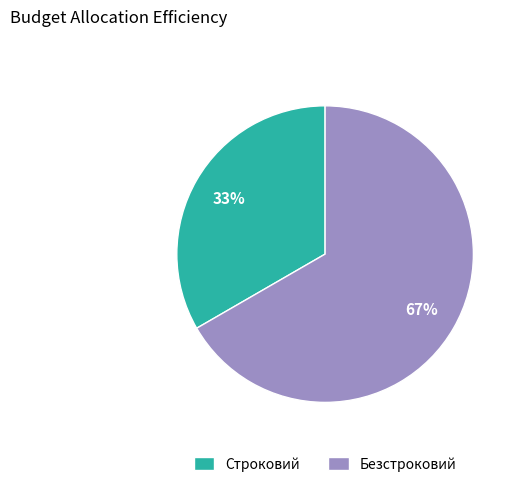

To the nearest percent, what portion does Безстроковий represent?

67%